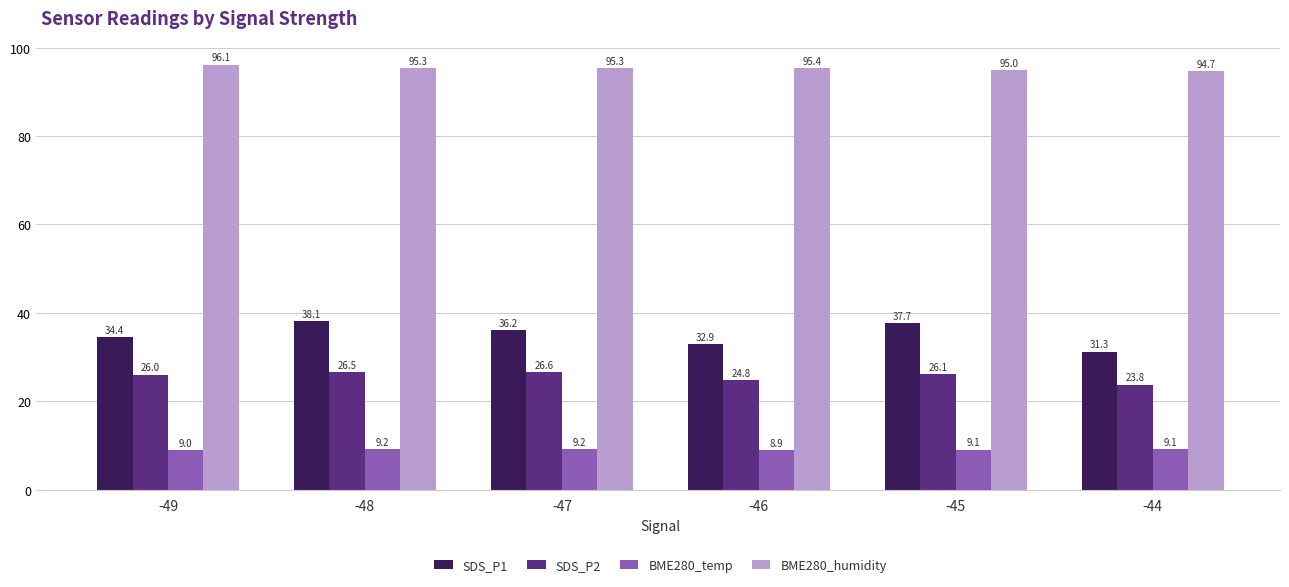

Which category has the lowest value in the SDS_P1 series?

-44